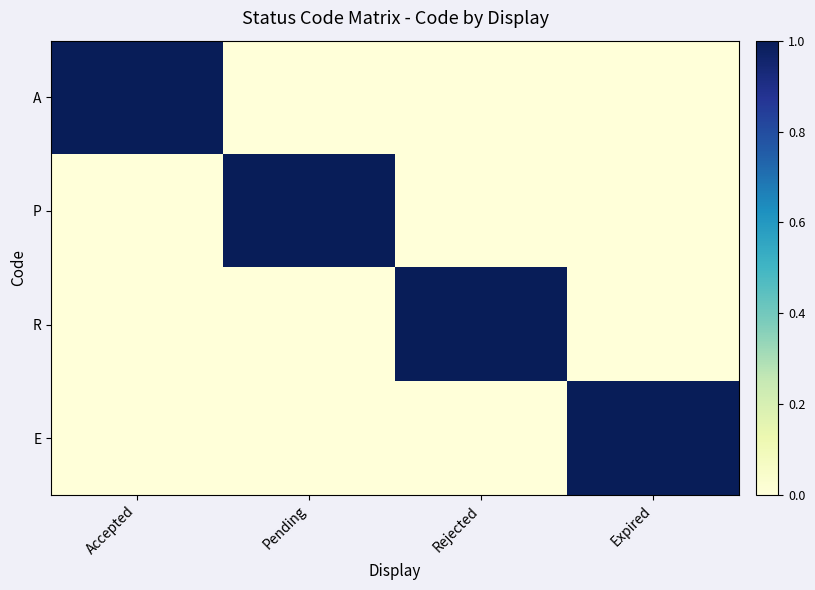

Which category has the lowest value across all series?

Pending